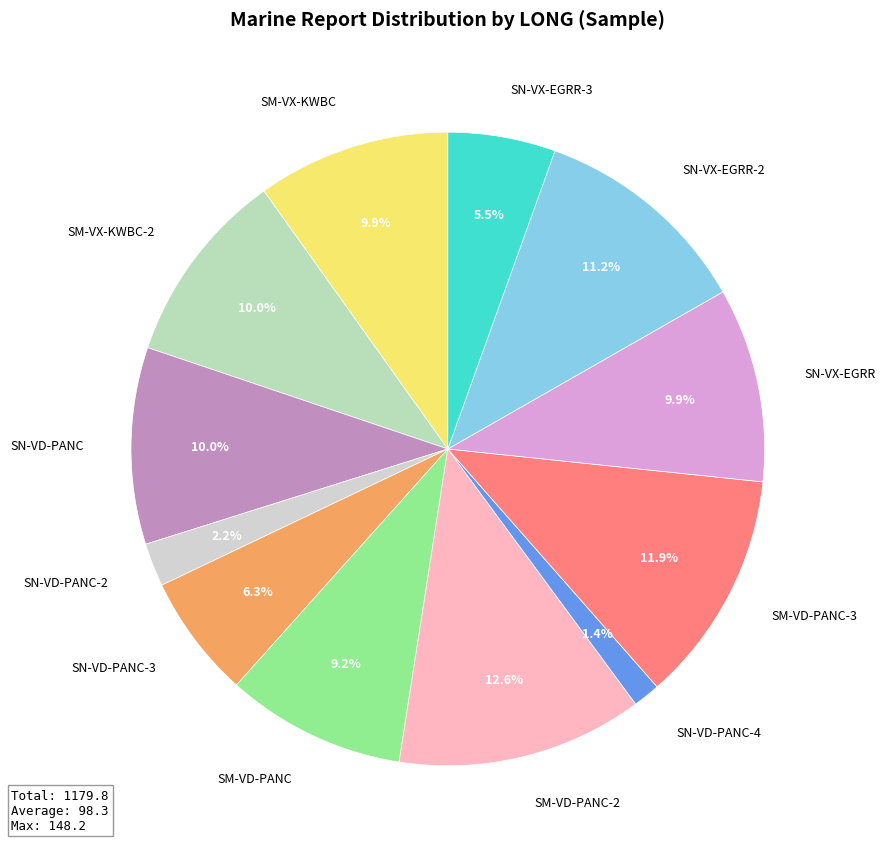

How many slices are in this pie chart?

12